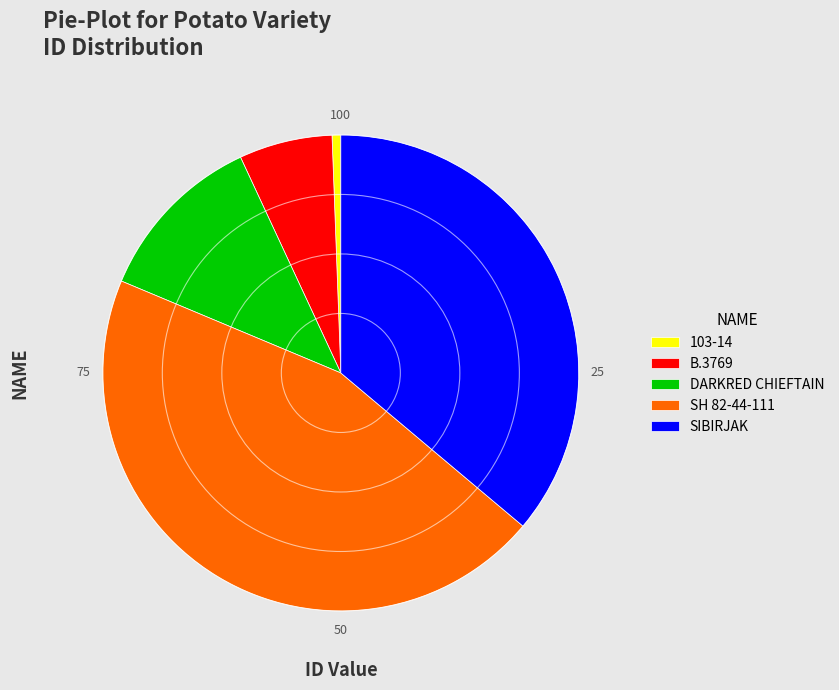

What is the smallest slice in the pie chart?

103-14